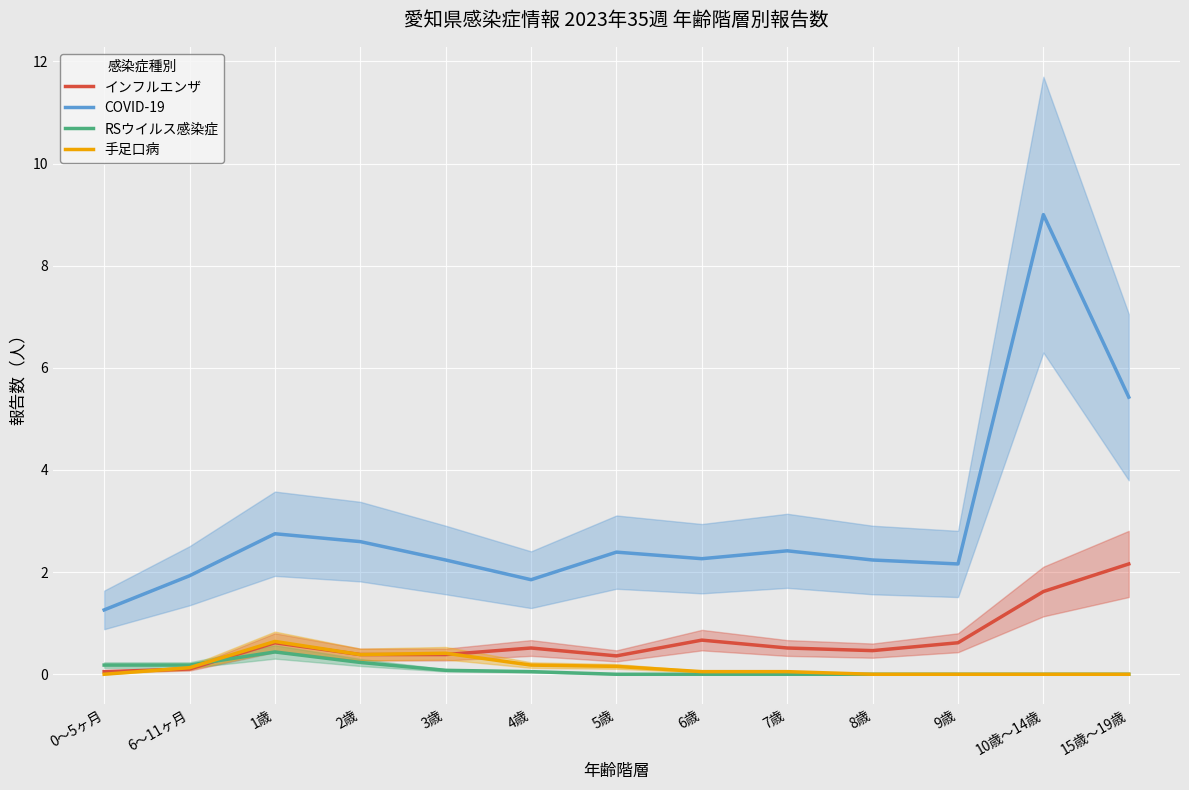

What is the difference between the 手足口病 values at 2歳 and 8歳?

0.4